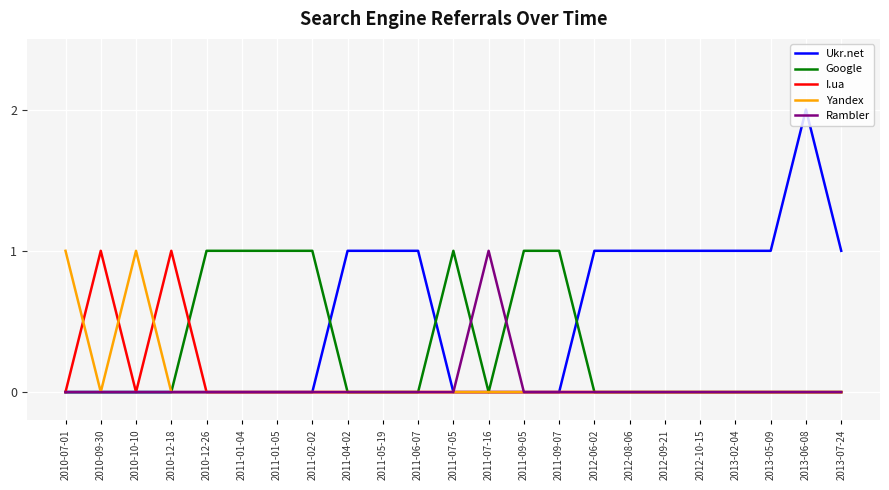

True or false: Rambler has a value of 1 at 2011-05-19.

False